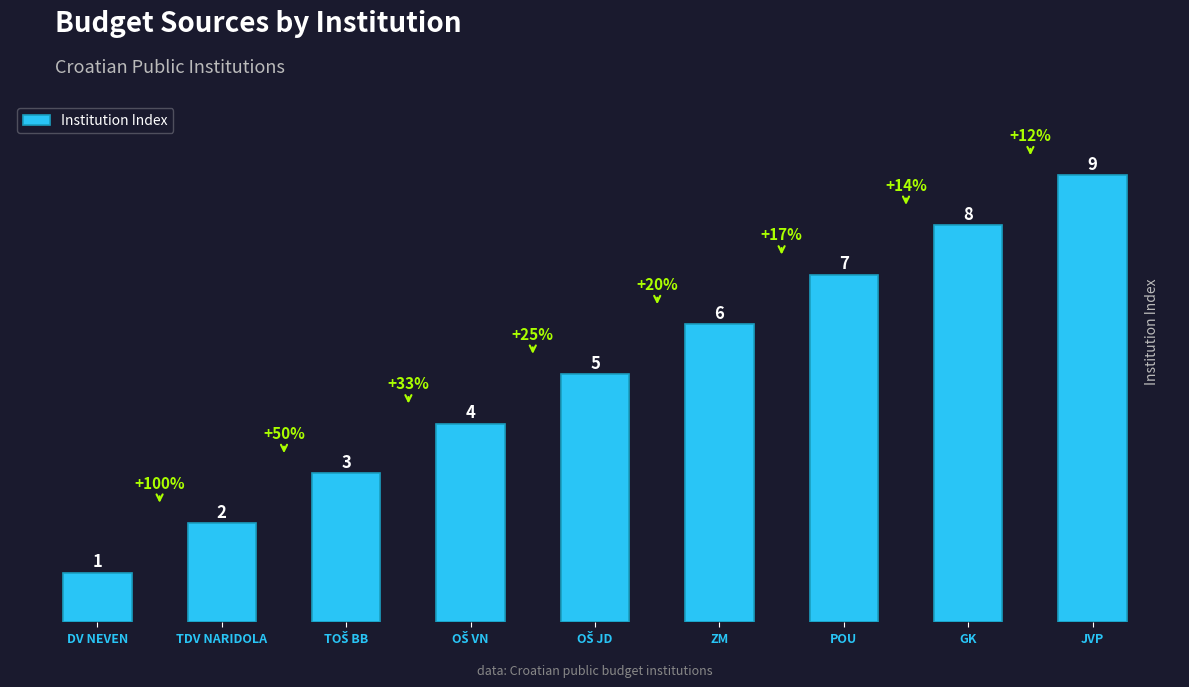

How many bars are there in total?

9